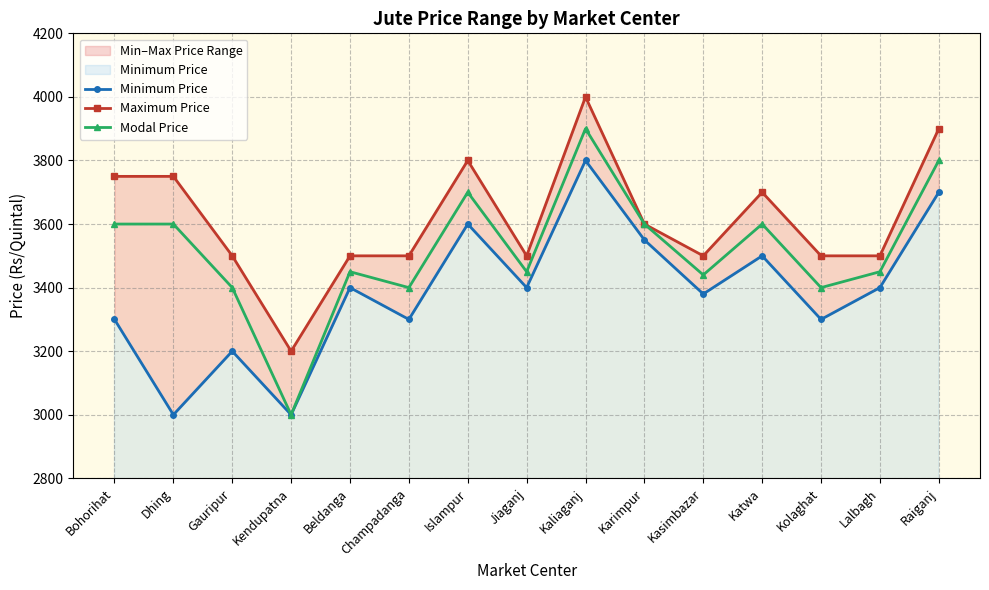

What is the difference between the second highest and second lowest values in the Maximum Price series?

400